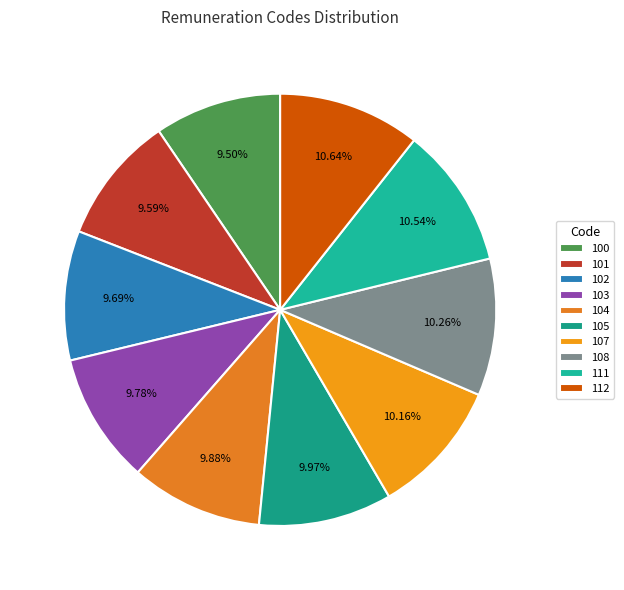

Rank the categories by value from lowest to highest.

100, 101, 102, 103, 104, 105, 107, 108, 111, 112